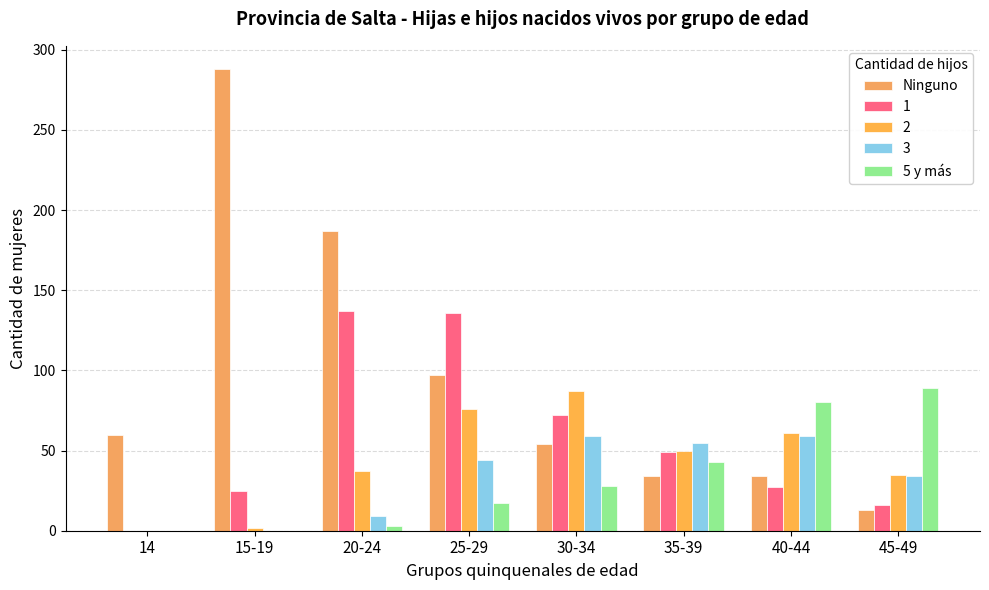

What is the label of the 1st bar from the right?

45-49